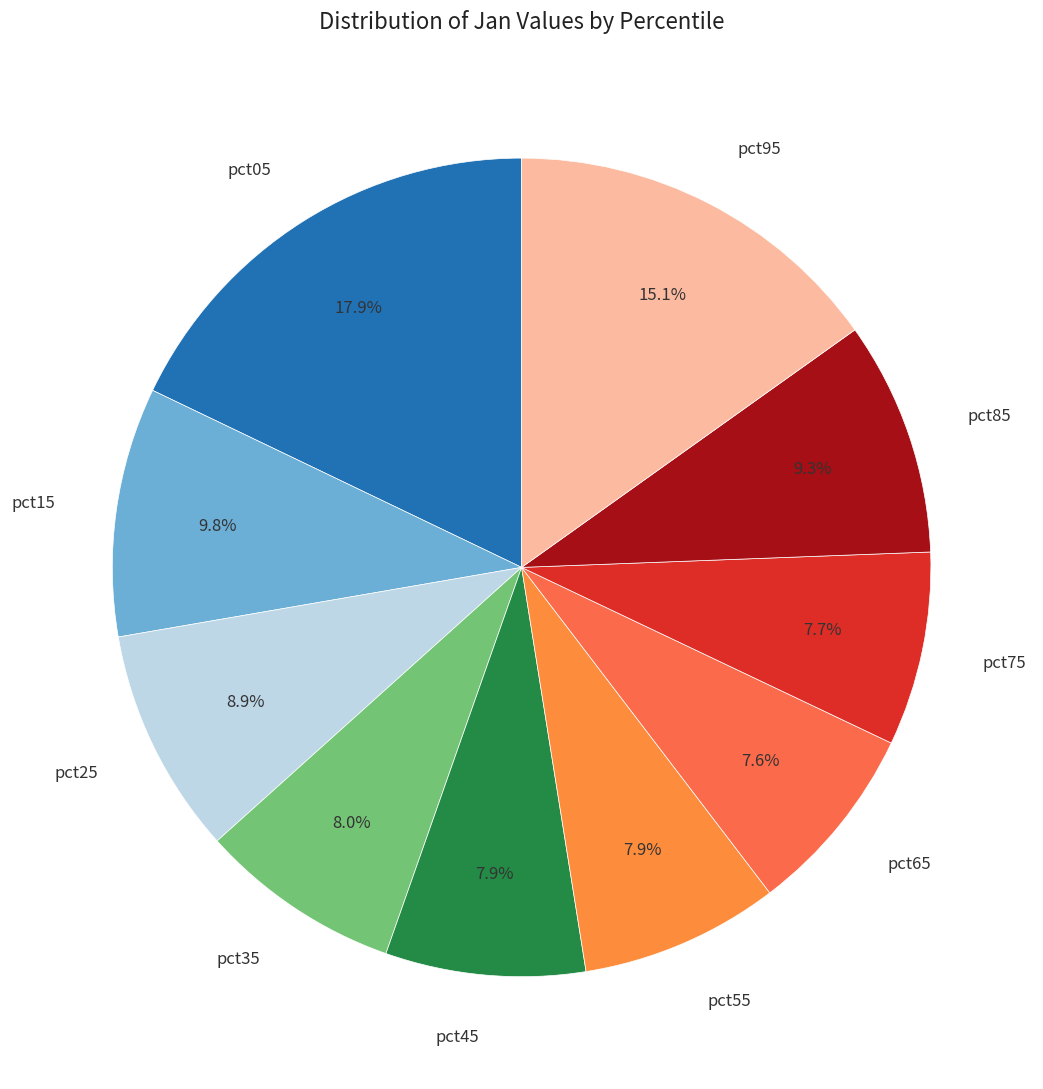

Which category has the biggest portion of the pie?

pct05